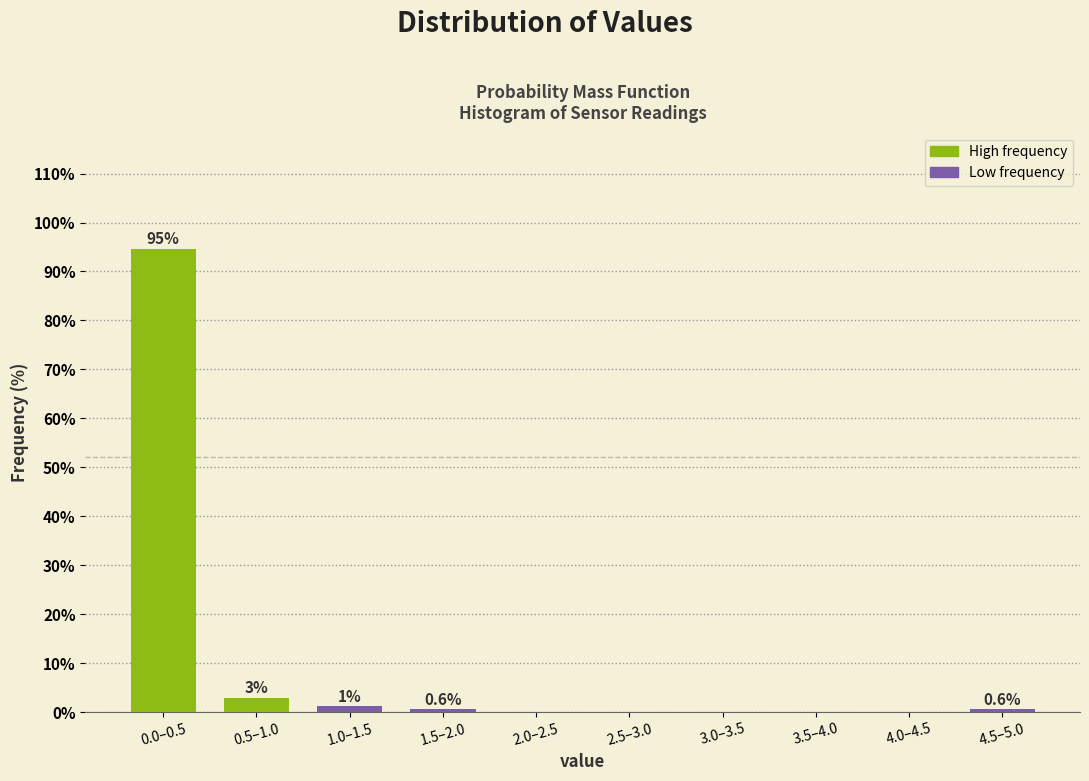

At which label is the value closest to 47?

0.5–1.0